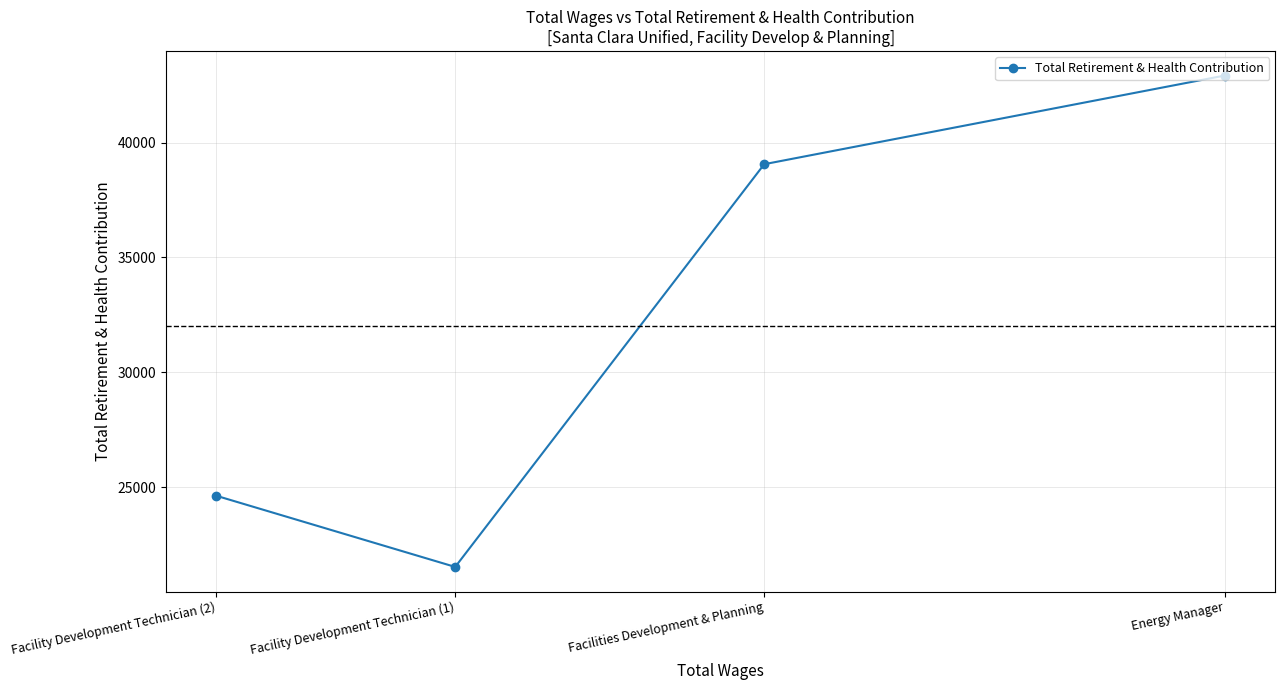

Where is the data nearest to the value 32223?

Facilities Development & Planning